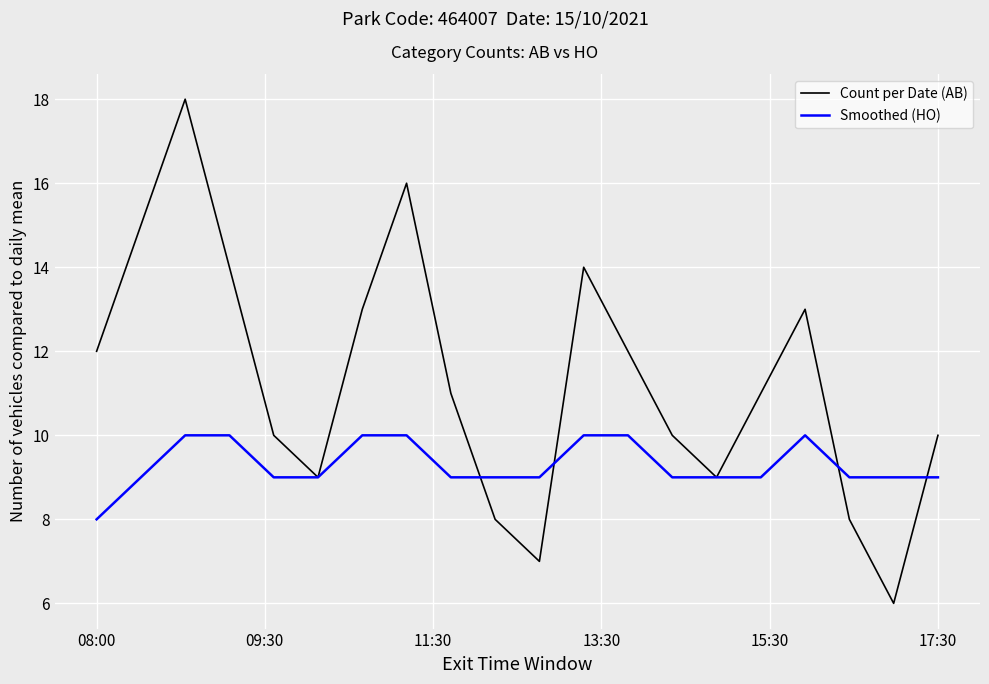

What is the maximum value for Count per Date (AB)?

18